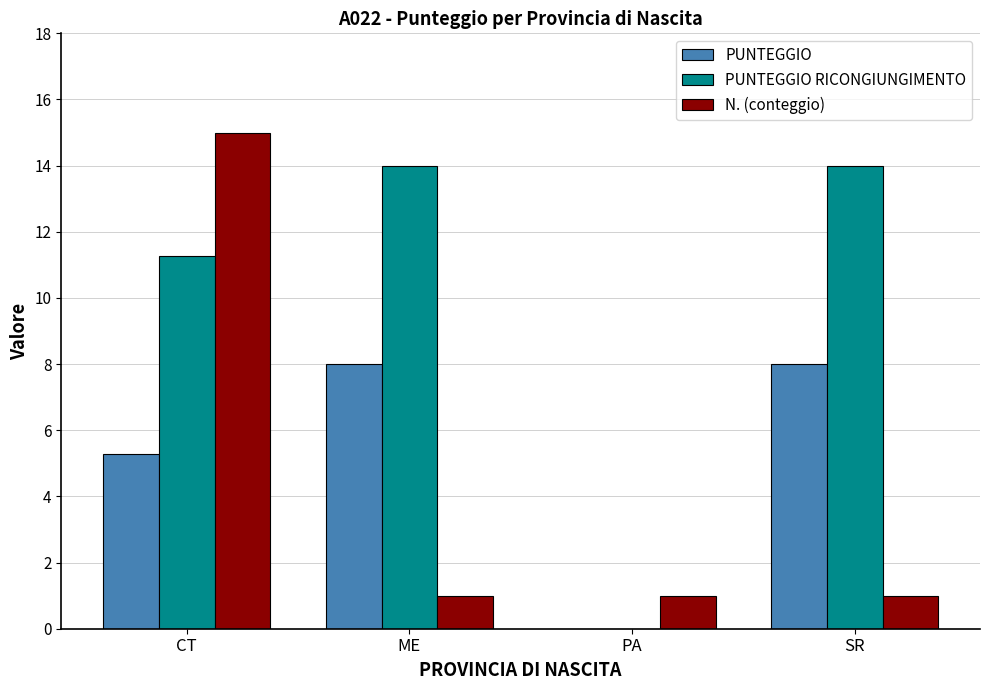

What is the difference between the PUNTEGGIO RICONGIUNGIMENTO values at SR and PA?

14.0